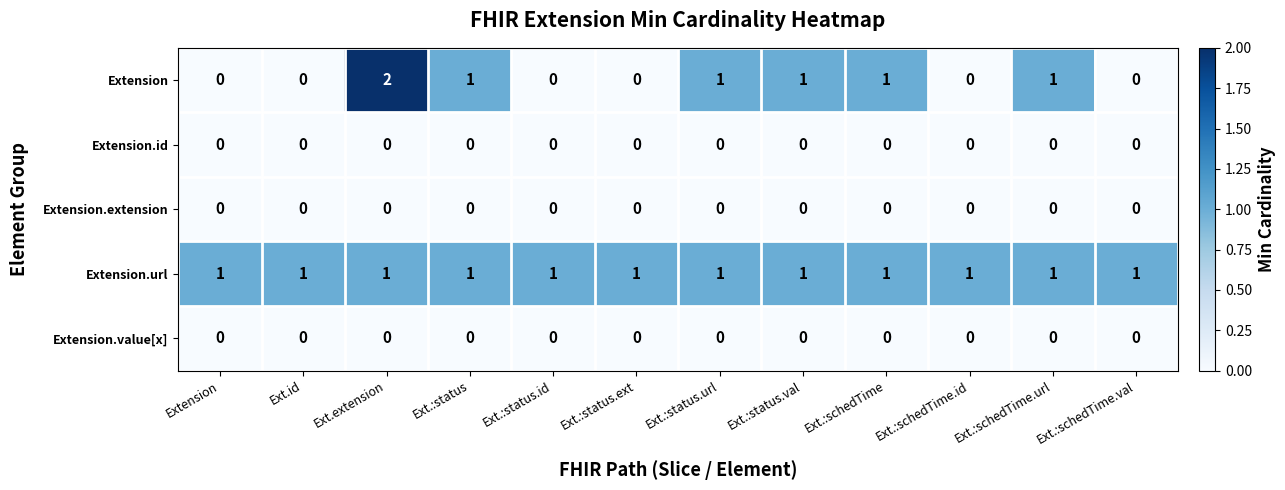

At which label does Extension first exceed 1?

Ext.extension